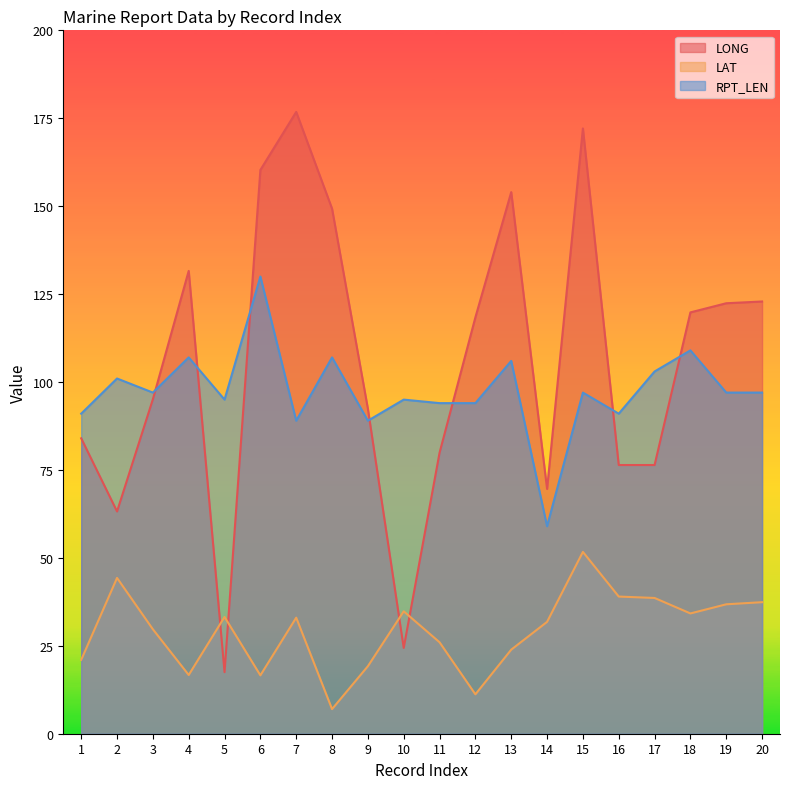

What is the difference between the RPT_LEN values at 20 and 16?

6.0